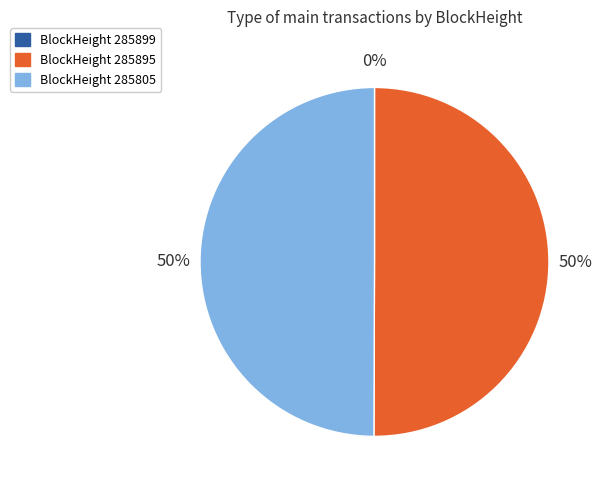

To the nearest percent, what is the average slice percentage?

33%